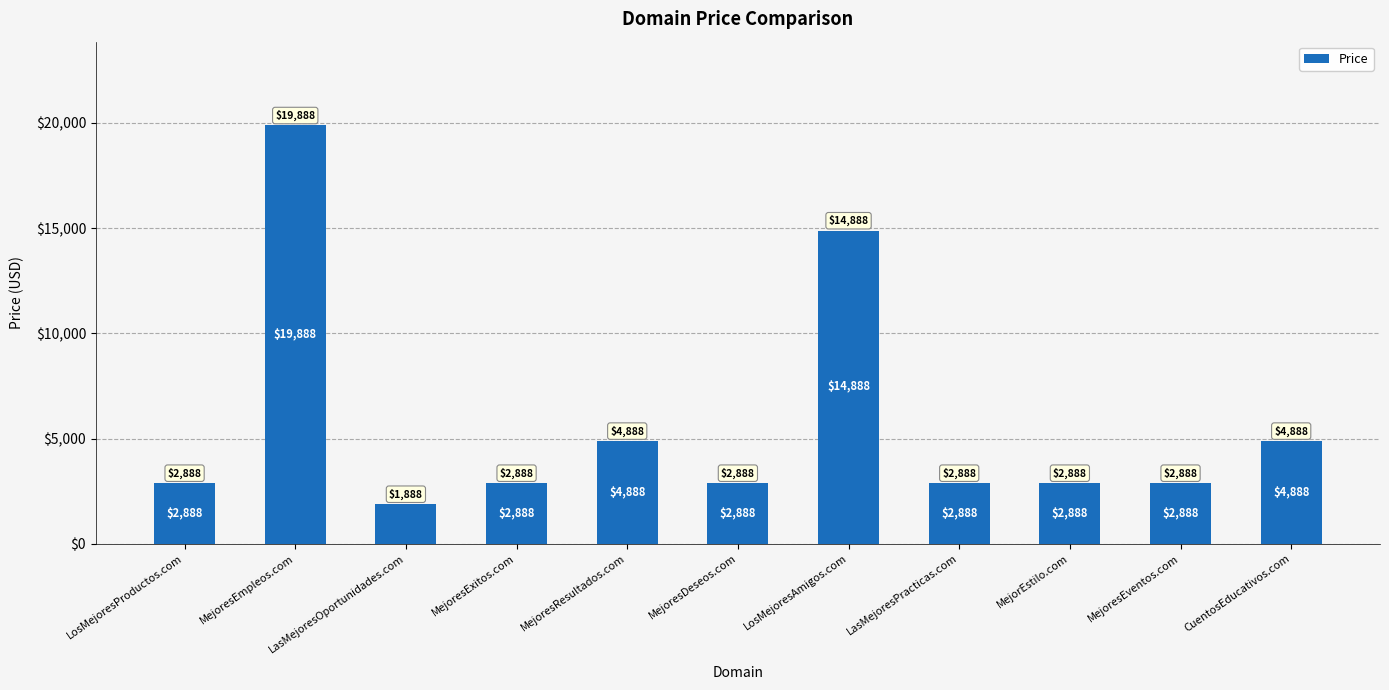

What is the ratio of the value at MejoresResultados.com to the value at MejorEstilo.com?

1.7